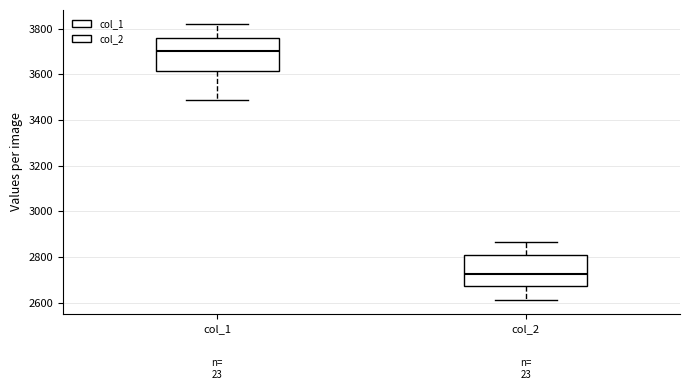

Reading left to right, read every box against the y-axis: the position of its median line, the range the box covers, and the ends of its whiskers. The values are not printed on the chart, so give them approximately, as read against the axis.

col_1: median 3700, box 3620 to 3760, whiskers 3480 to 3820
col_2: median 2720, box 2680 to 2800, whiskers 2620 to 2860